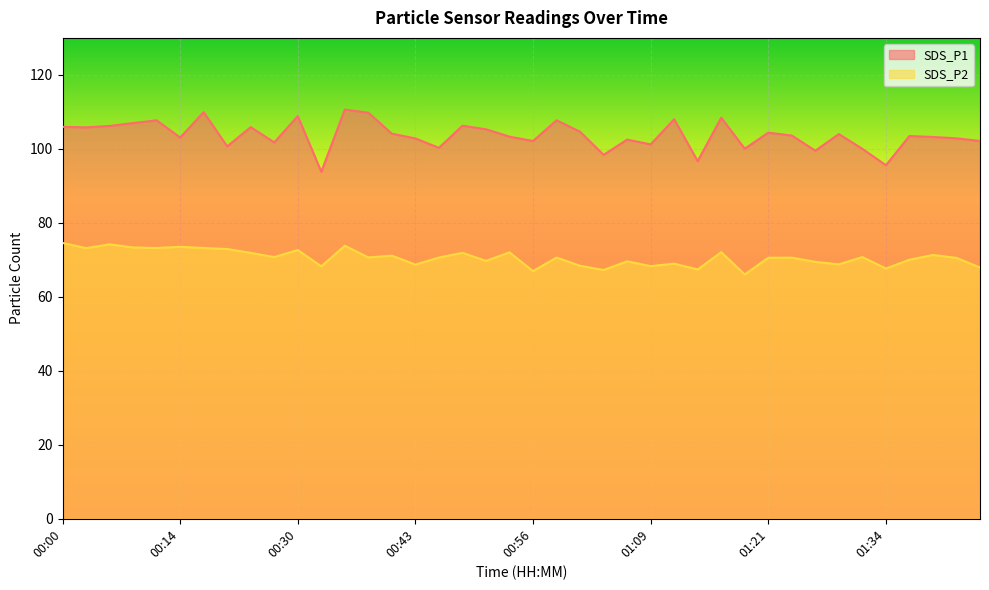

Is it true that SDS_P2 equals 99.1 at 01:29?

False